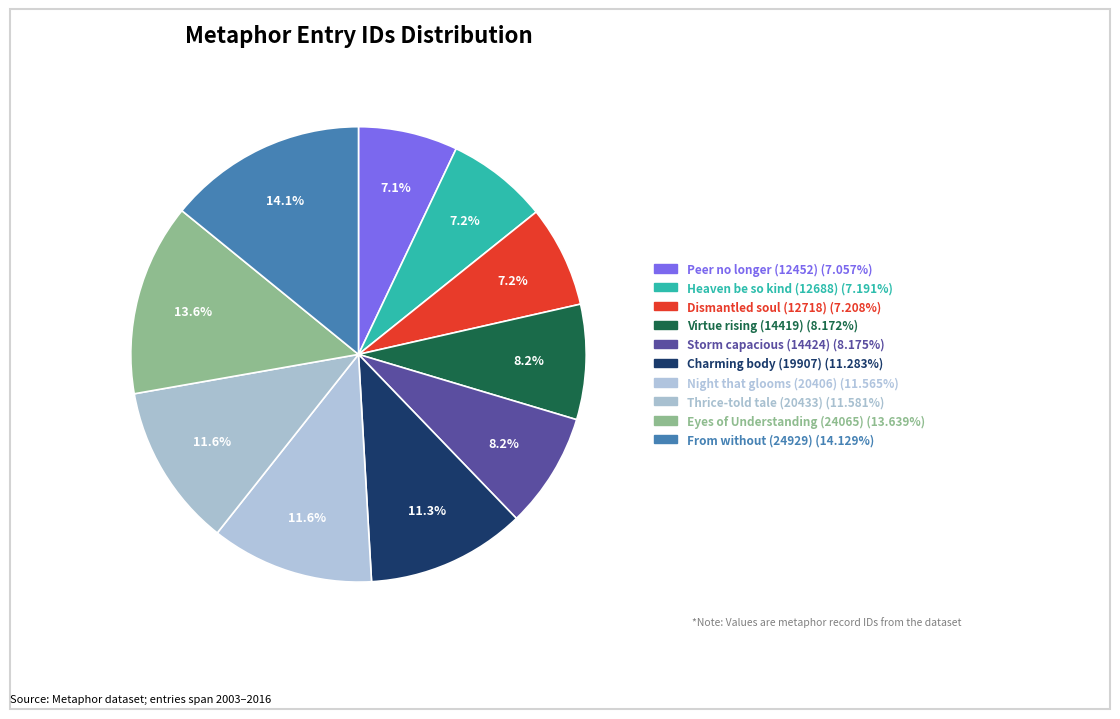

Which category has the biggest portion of the pie?

From without (24929)